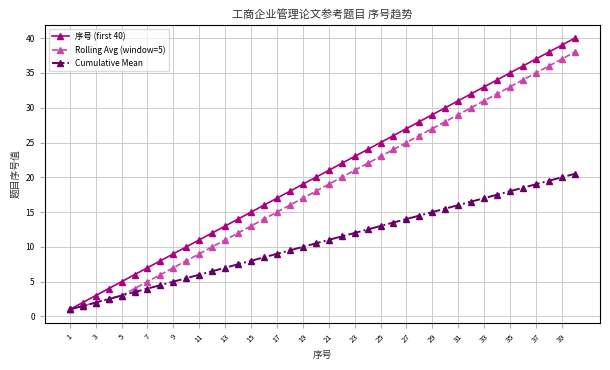

Which series has the largest range (max minus min)?

序号 (first 40)